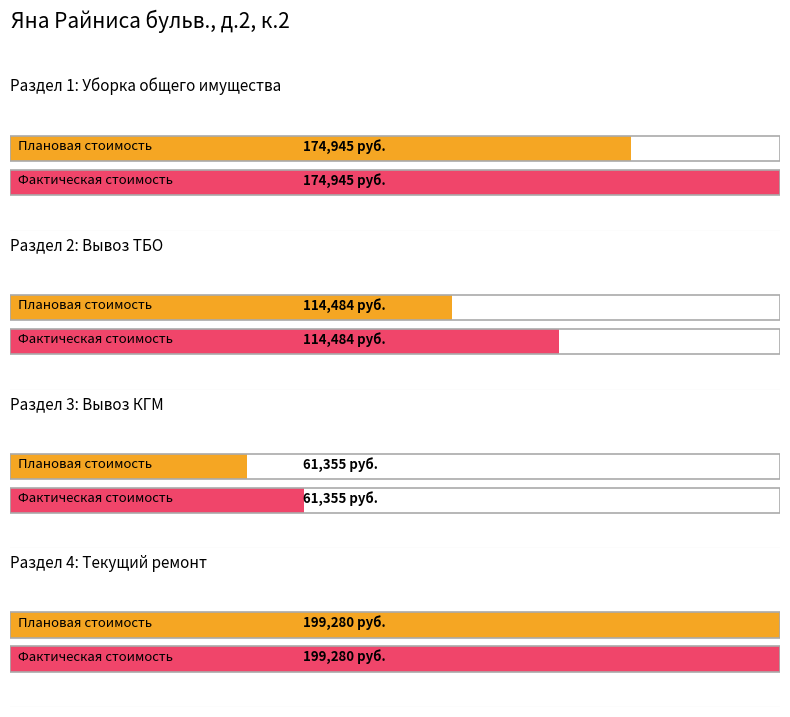

Is it true that Плановая стоимость в год equals 114484 at 1?

True